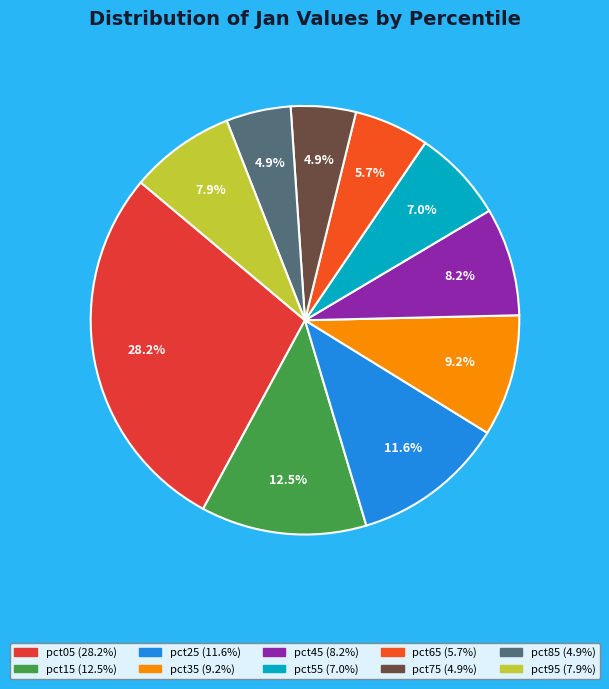

Between pct65 and pct45, which is larger?

pct45